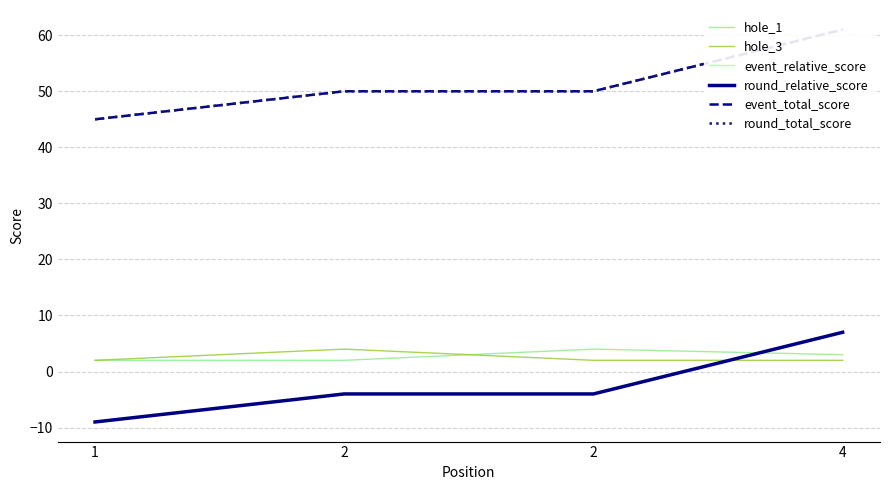

Reading right to left, what are all the values shown in this chart?

hole_1: 3	4	2	2
hole_3: 2	2	4	2
event_relative_score: 7	-4	-4	-9
round_relative_score: 7	-4	-4	-9
event_total_score: 61	50	50	45
round_total_score: 61	50	50	45